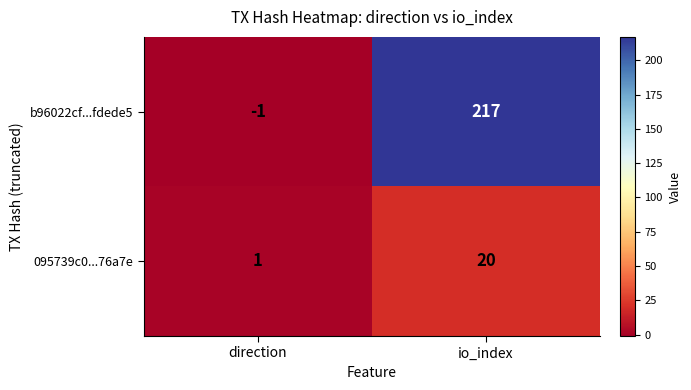

Rank the series by their maximum value, from lowest to highest.

095739c0...76a7e, b96022cf...fdede5